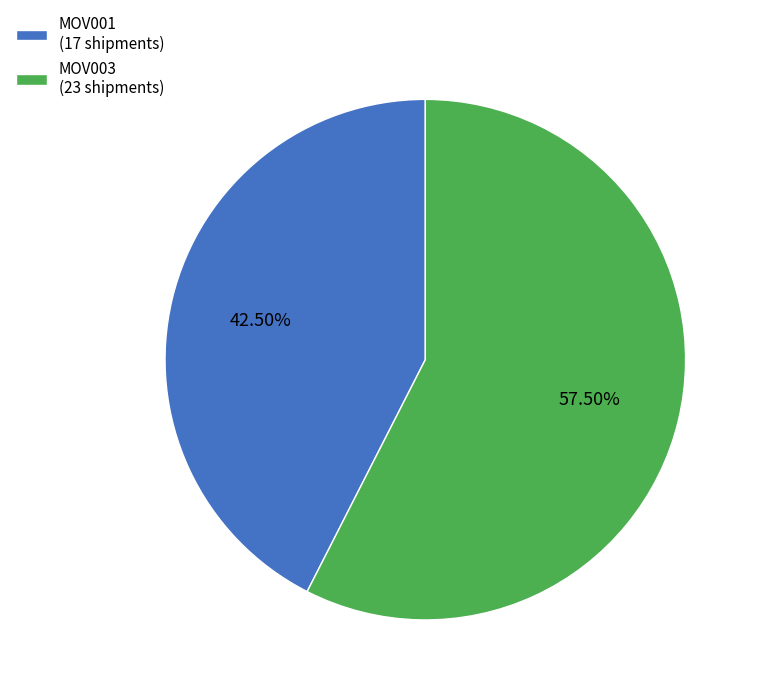

To the nearest percent, what is the average slice percentage?

50%